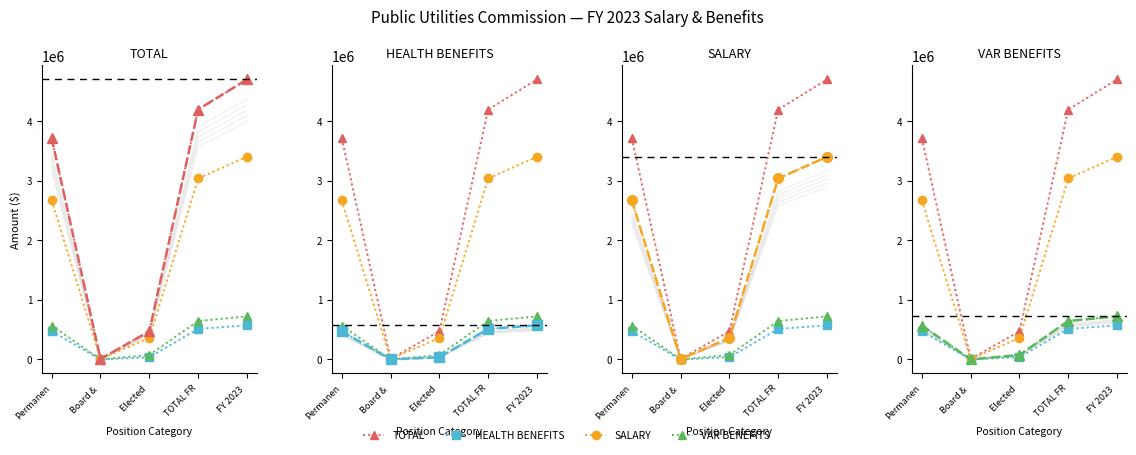

List the series in order of their peak value, lowest first.

FY 2023 HEALTH BENEFITS, FY 2023 VAR BENEFITS, FY 2023 SALARY, FY 2023 TOTAL